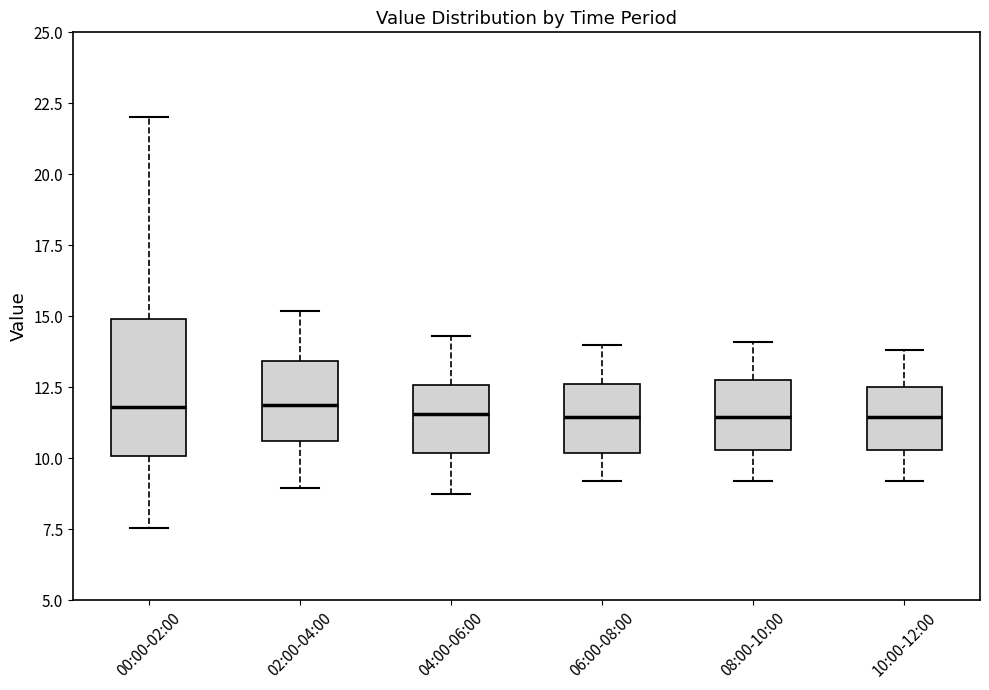

Which box is the tallest, from its lower edge to its upper edge?

00:00-02:00